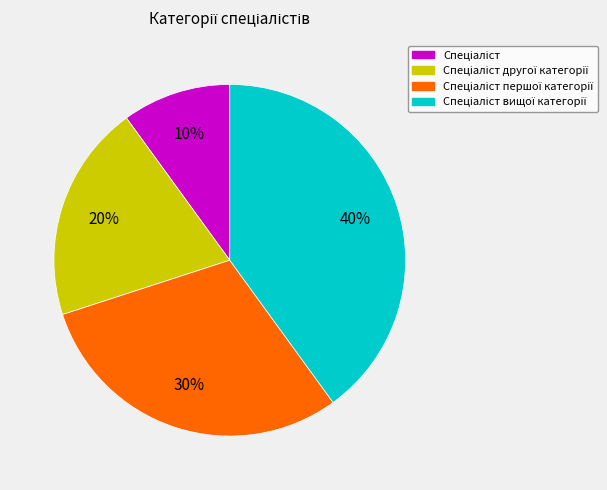

To the nearest percent, what is the average slice percentage?

25%